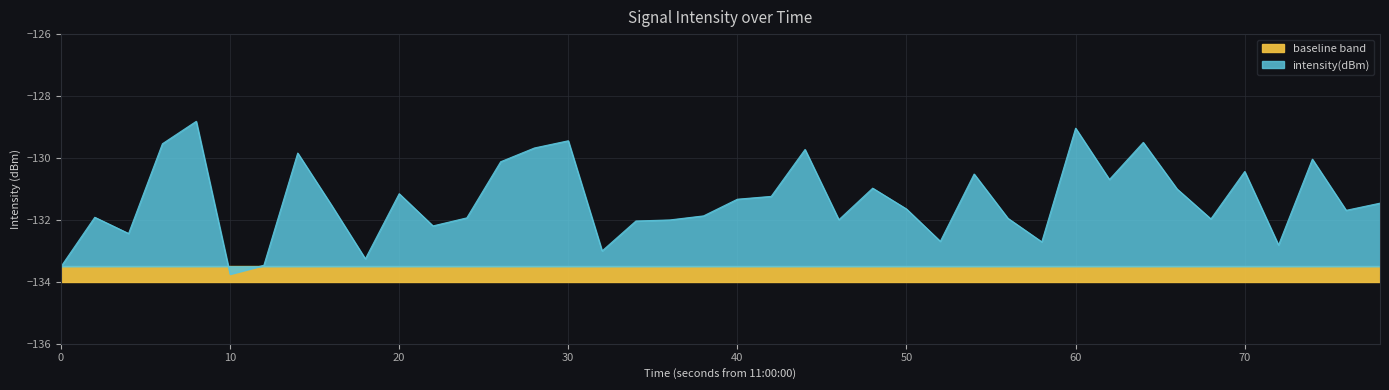

Does the chart display data point markers on the line(s)?

No